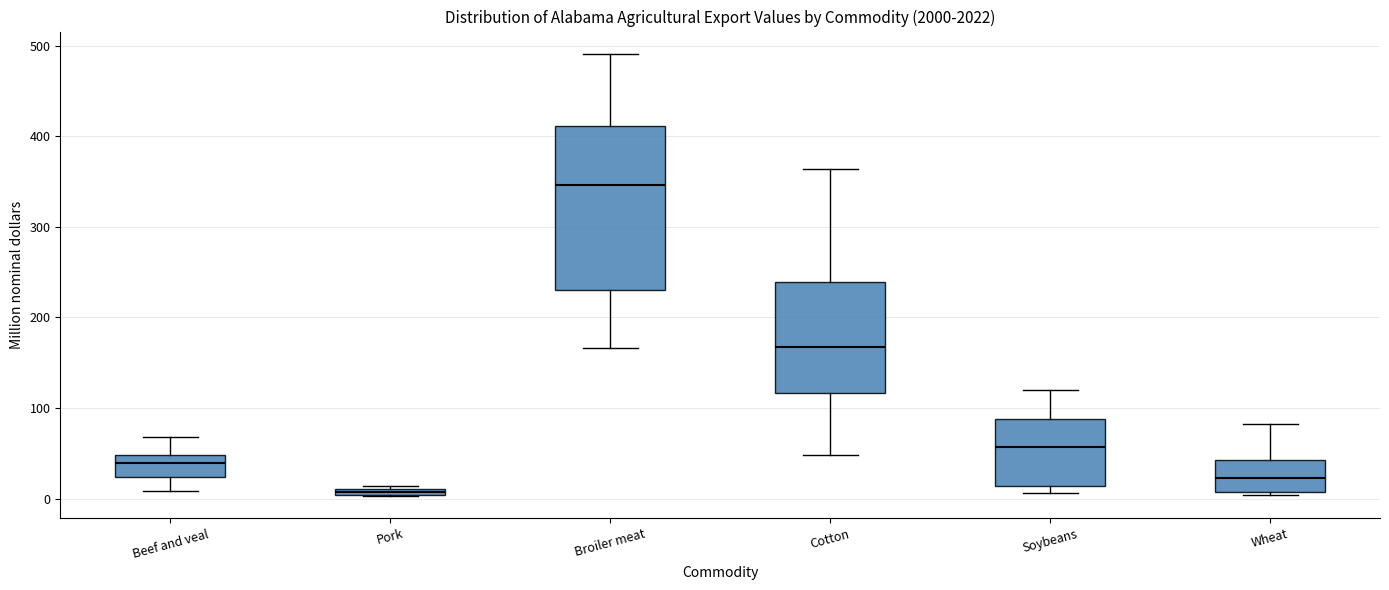

Which box's median line is the lowest?

Pork